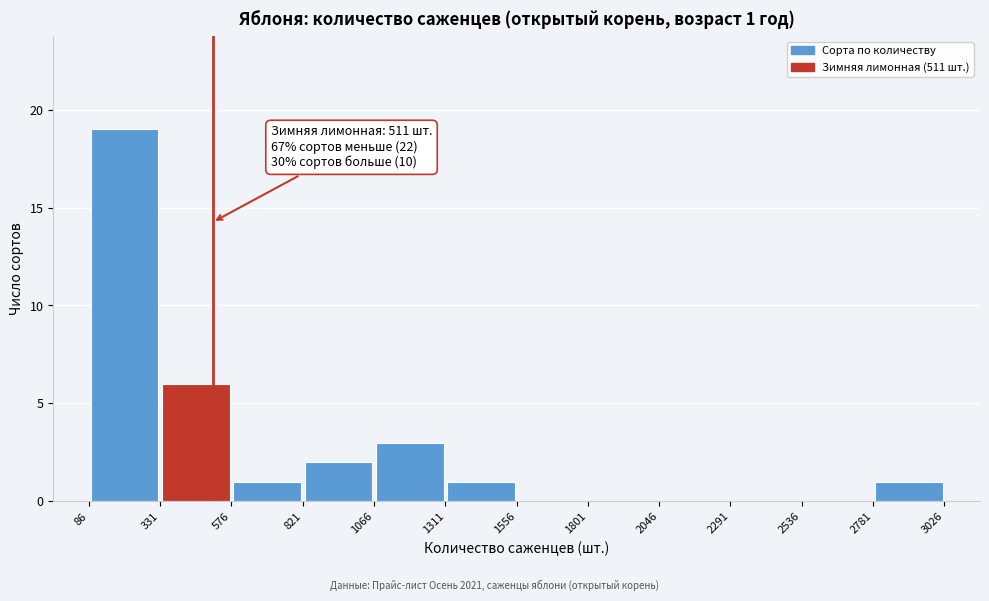

Which range on the x-axis has the tallest bar?

86 to 331